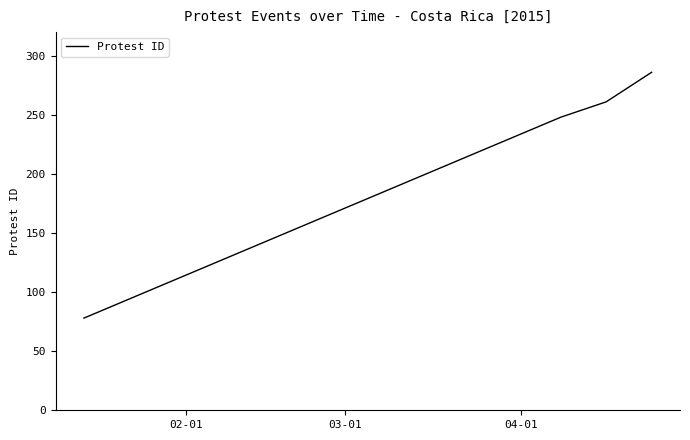

What is the greatest value displayed?

286